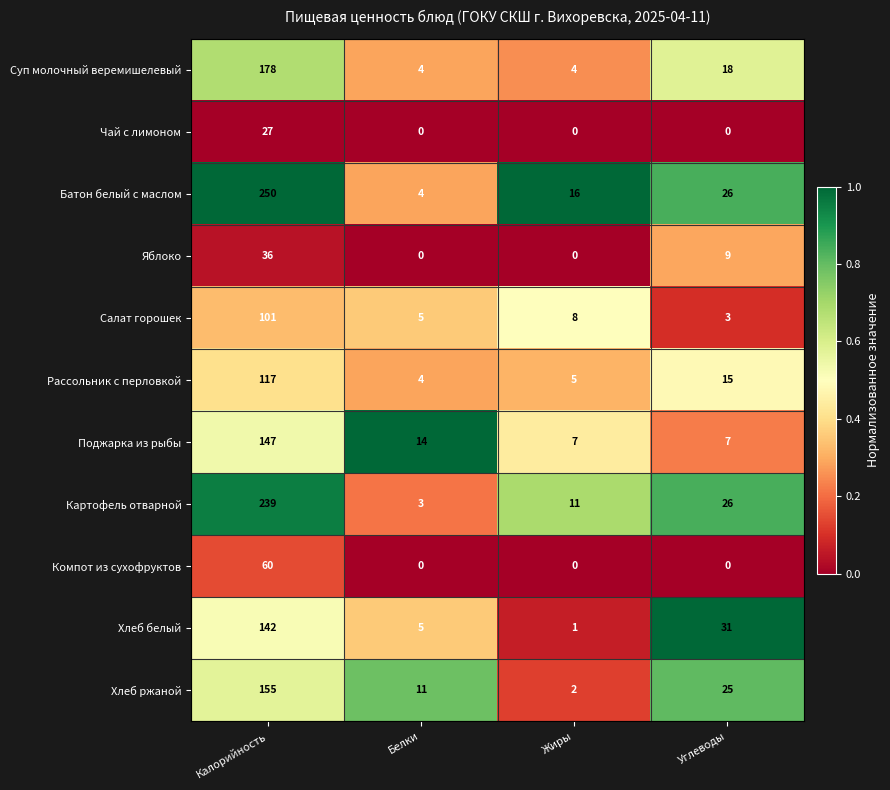

The value of Яблоко at Углеводы is 9. True or false?

True